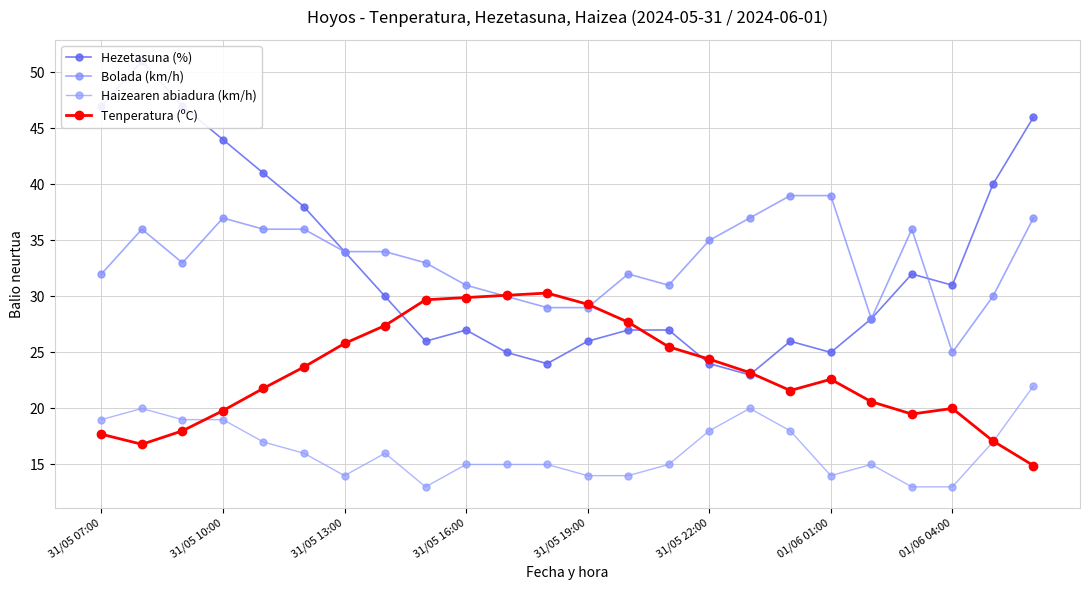

At which label does Haizearen abiadura (km/h) first exceed 16?

31/05 07:00